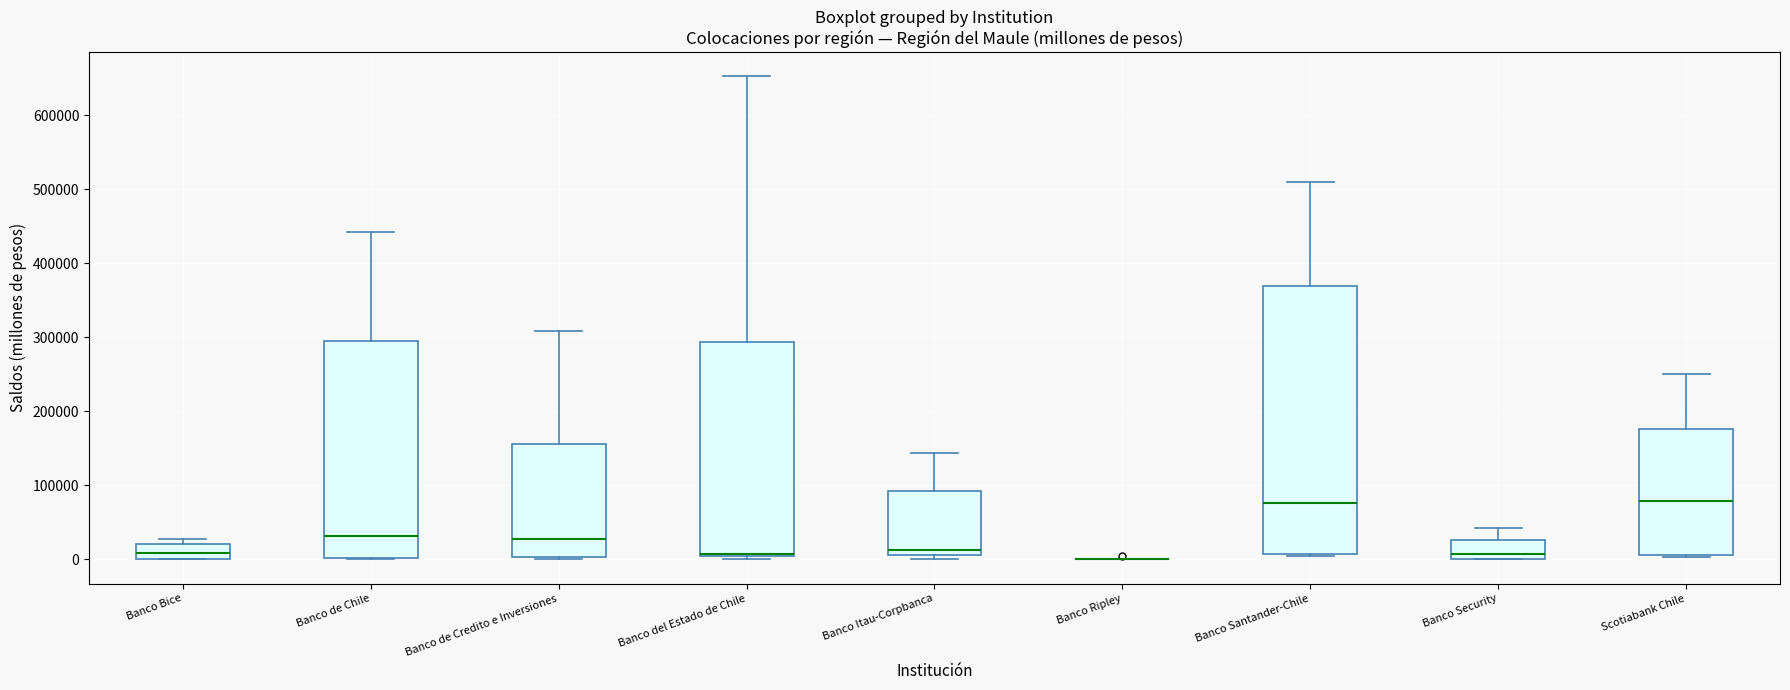

Which box is the tallest, from its lower edge to its upper edge?

Banco Santander-Chile